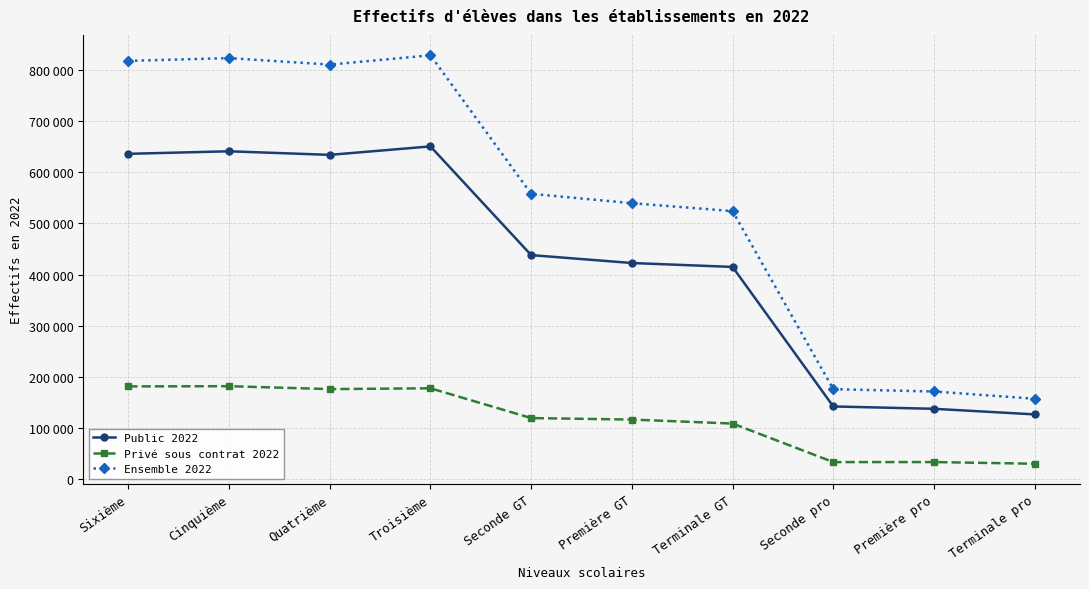

What are all the series names shown in the legend?

Public 2022, Privé sous contrat 2022, Ensemble 2022